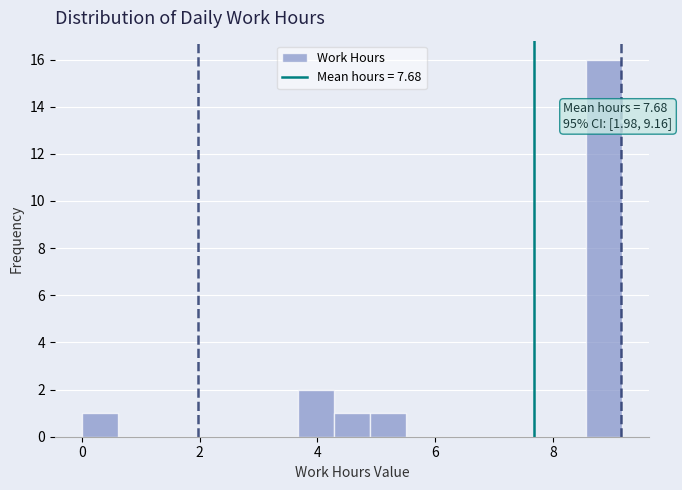

Around what value on the x-axis is the tallest bar? Give the approximate position of its centre, as read against the axis.

8.8